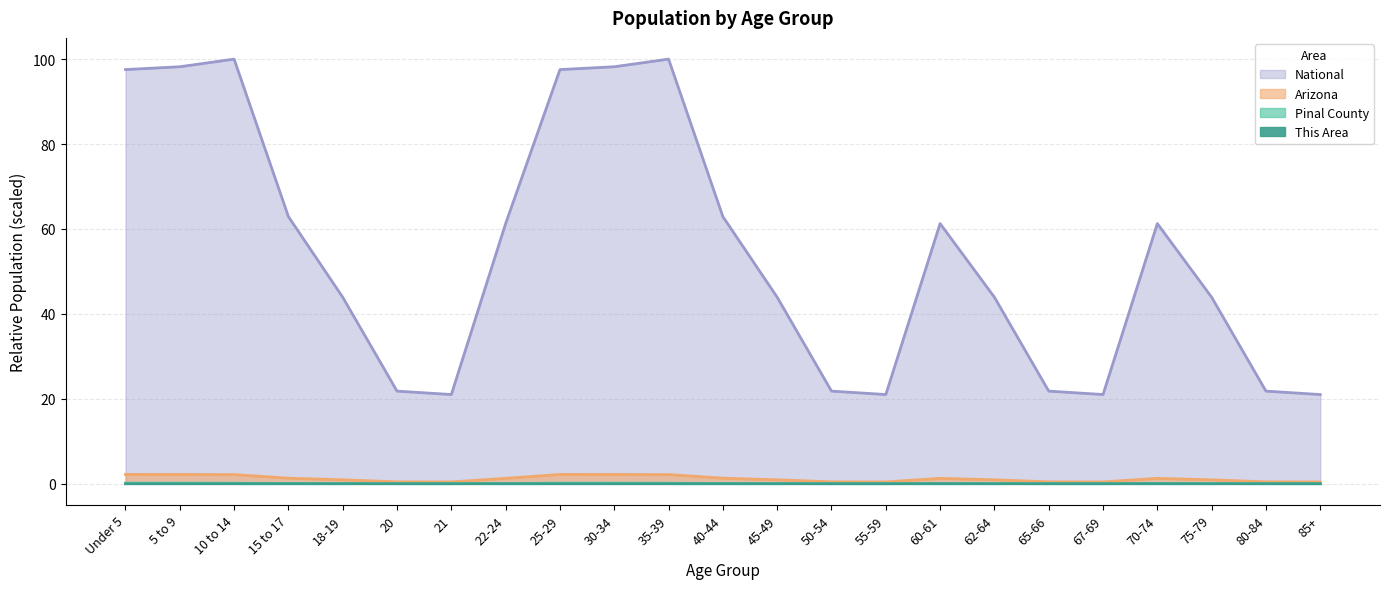

True or false: This Area and Arizona cross at least once.

False